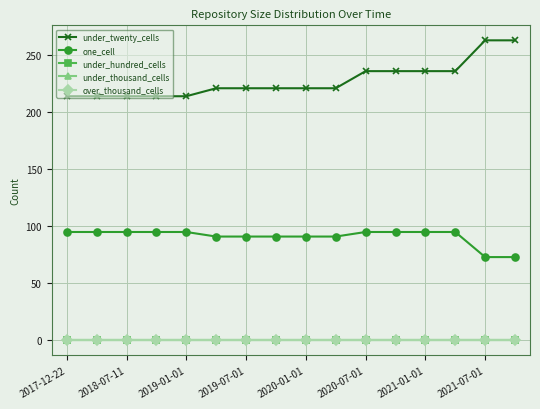

Does the chart have visible grid lines?

Yes